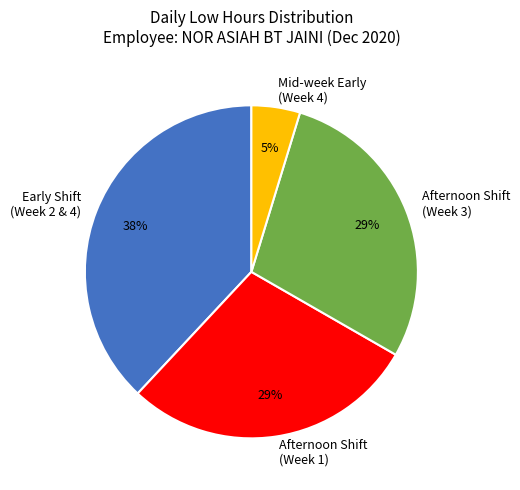

Is the sum of Afternoon Shift (Week 1) and Mid-week Early (Week 4) greater than half?

No